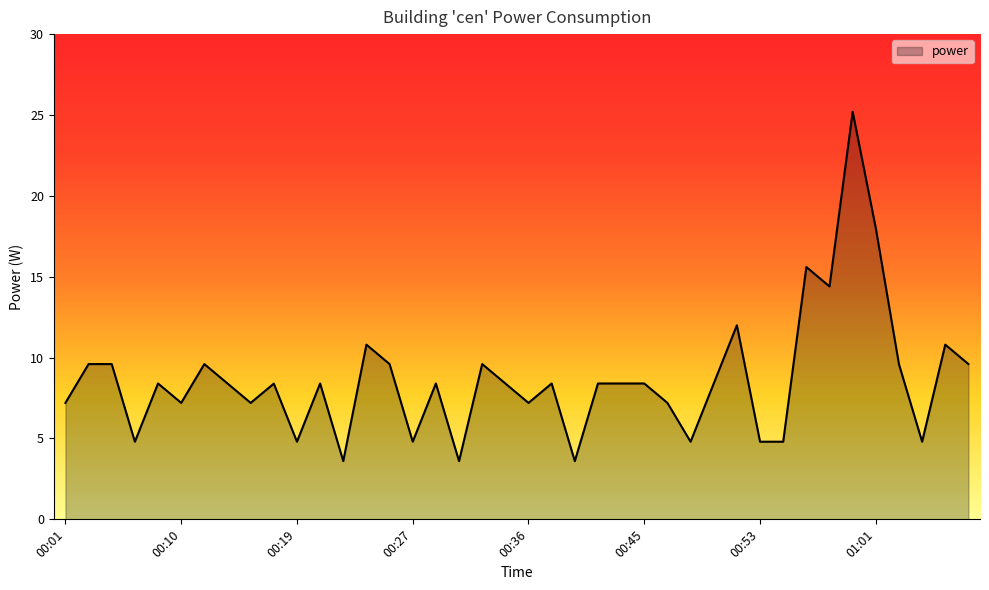

How many lines are shown in the chart?

1